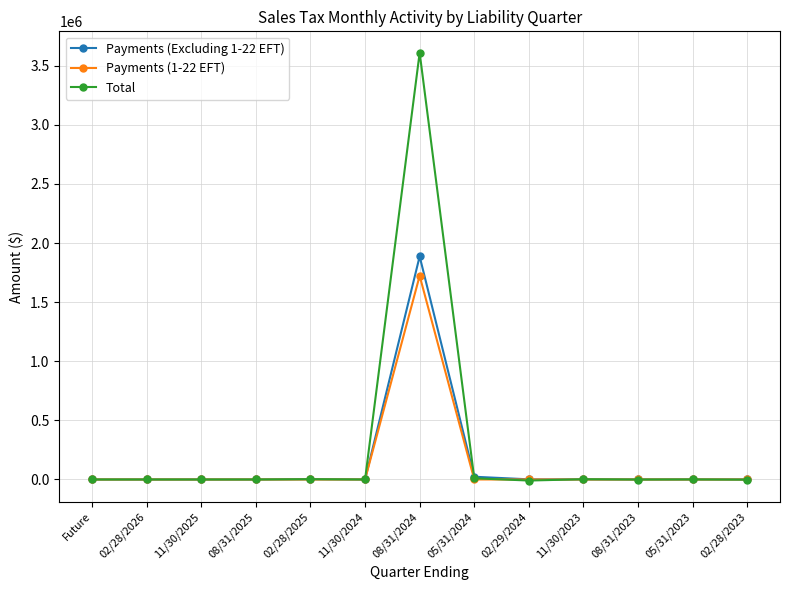

List the series in order of their peak value, highest first.

Total, Payments (Excluding 1-22 EFT), Payments (1-22 EFT)